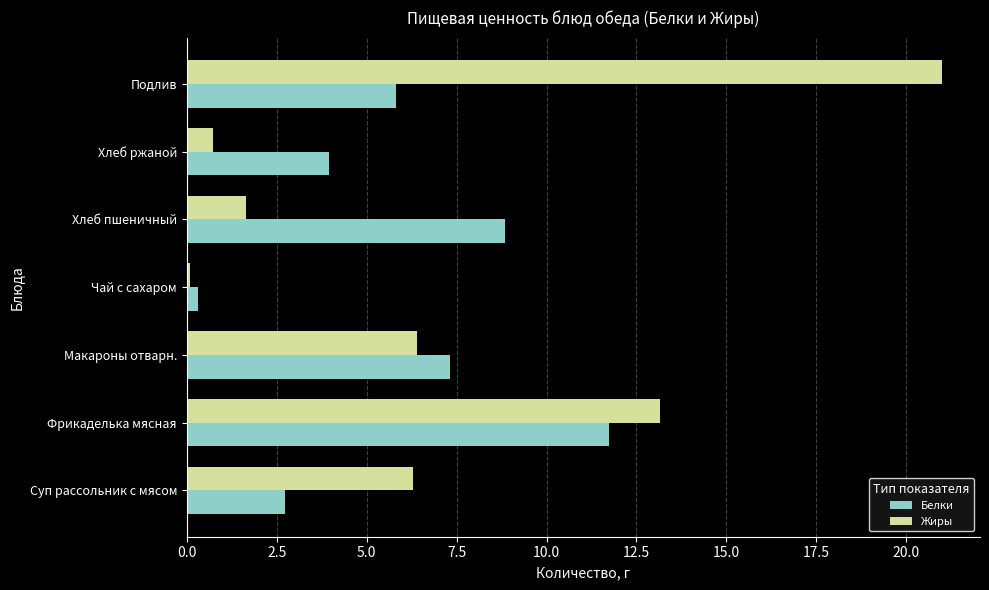

List the series in order of their peak value, highest first.

Жиры, Белки